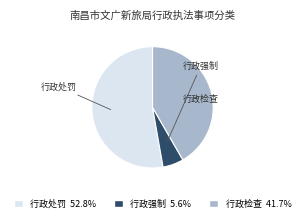

Which slice is the smallest?

行政强制